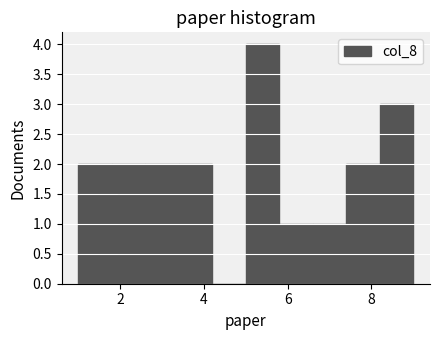

Which range on the x-axis has the tallest bar?

5.0 to 5.8